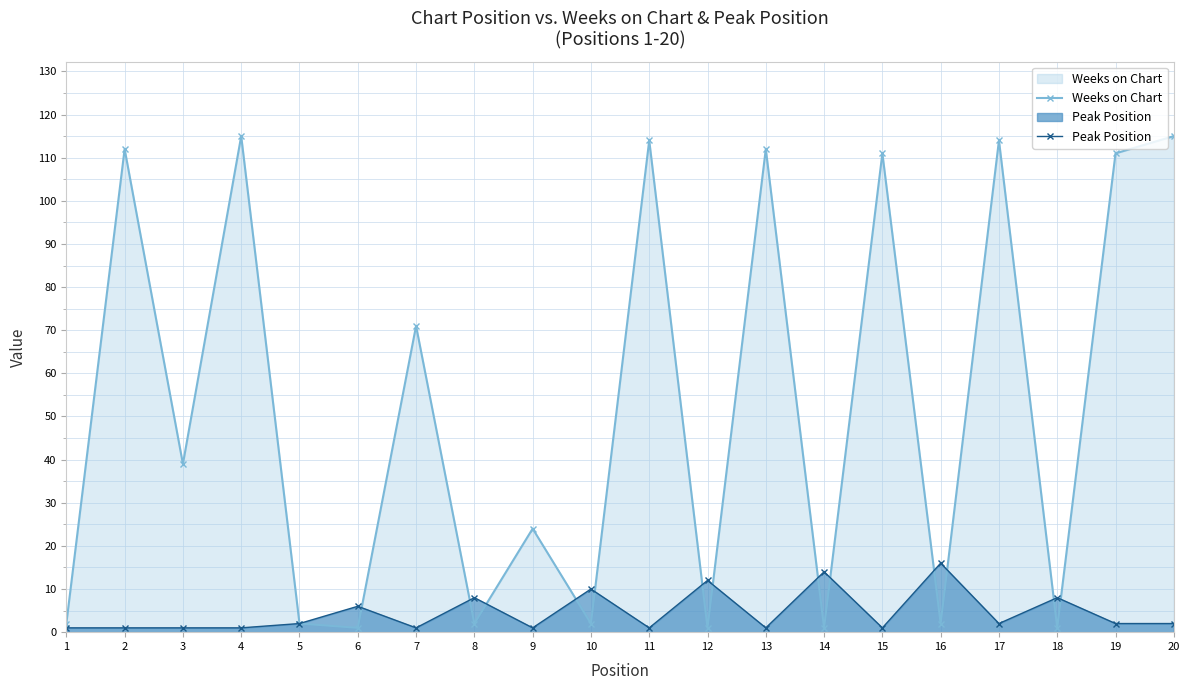

What is the average value of the Peak Position series?

5